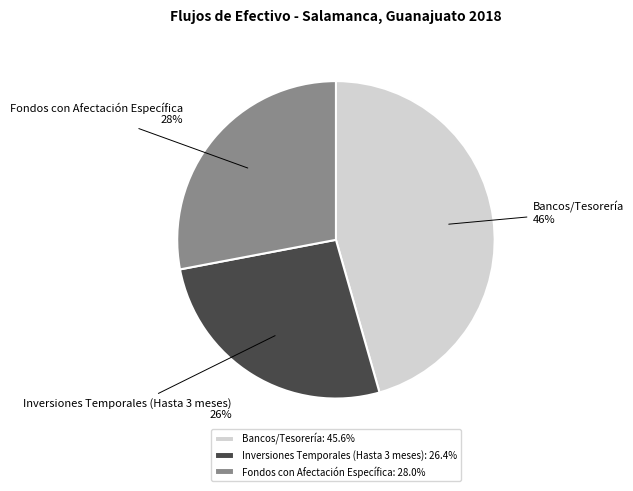

Between Fondos con Afectación Específica and Bancos/Tesorería, which is larger?

Bancos/Tesorería